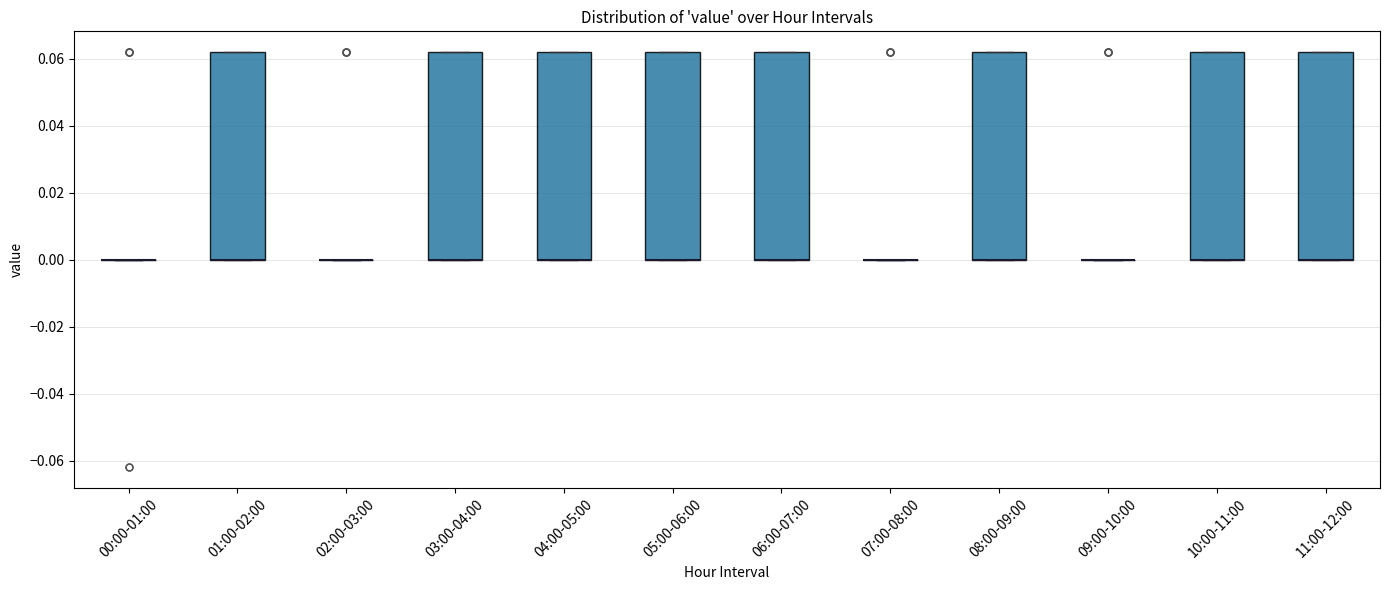

Where is the upper edge of the box for 10:00-11:00 on the y-axis? The values are not printed on the chart, so give them approximately, as read against the axis.

0.062